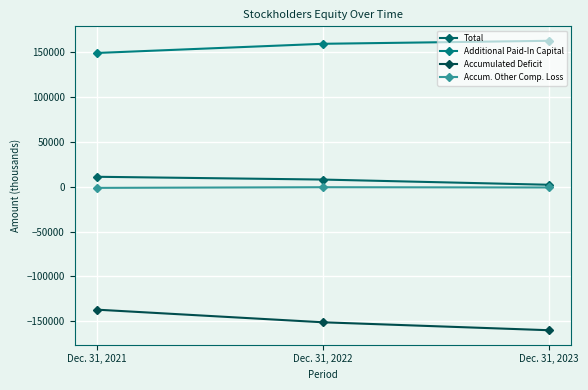

At Dec. 31, 2021, list the series in order from smallest to largest.

Accumulated Deficit, Accum. Other Comp. Loss, Total, Additional Paid-In Capital